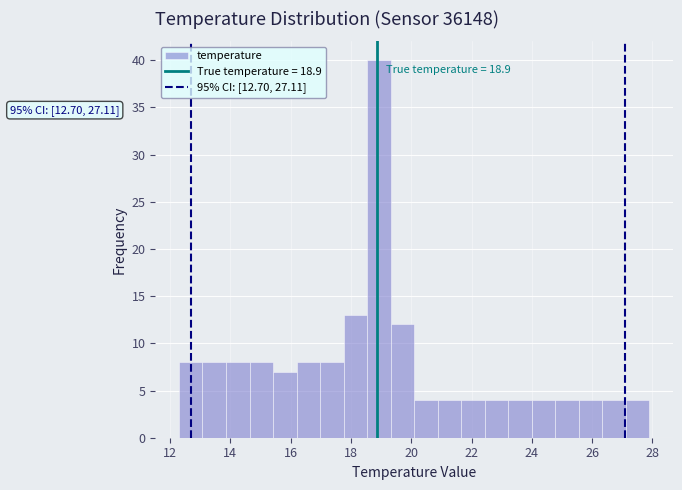

Around what value on the x-axis is the tallest bar? Give the approximate position of its centre, as read against the axis.

19.0